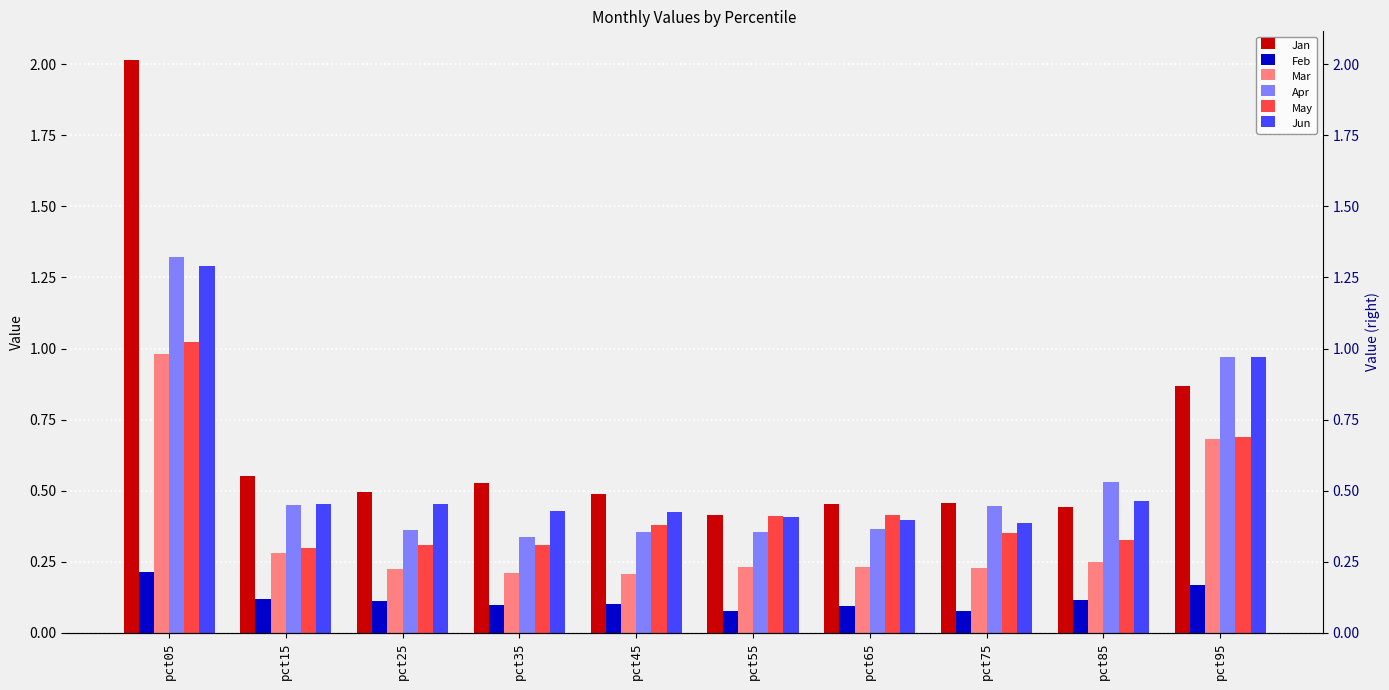

Are the bars grouped side by side (vs. stacked)?

Yes